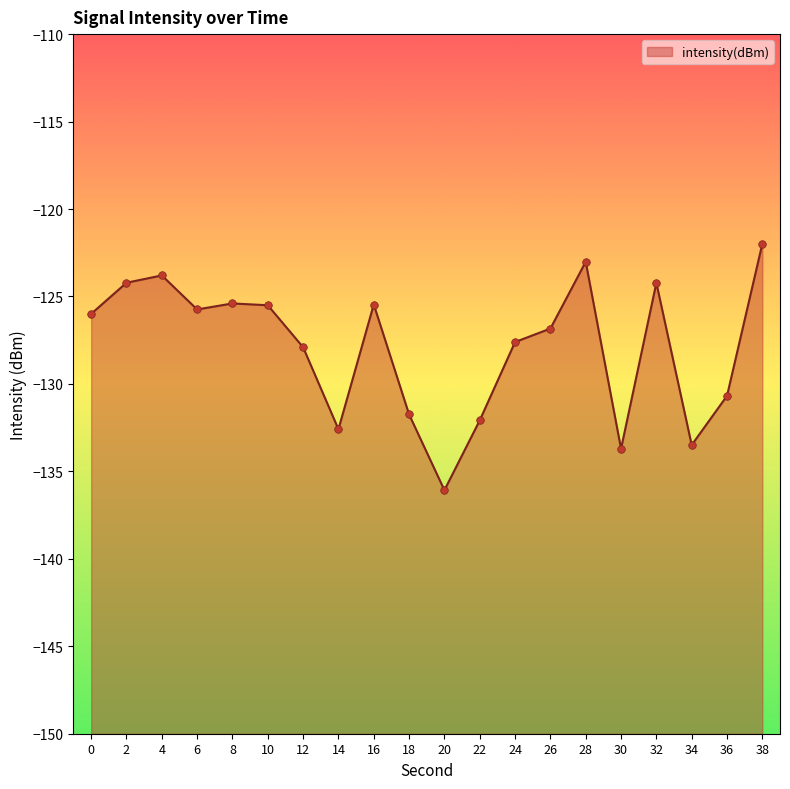

What is the change in value from 8 to 10?

-0.1